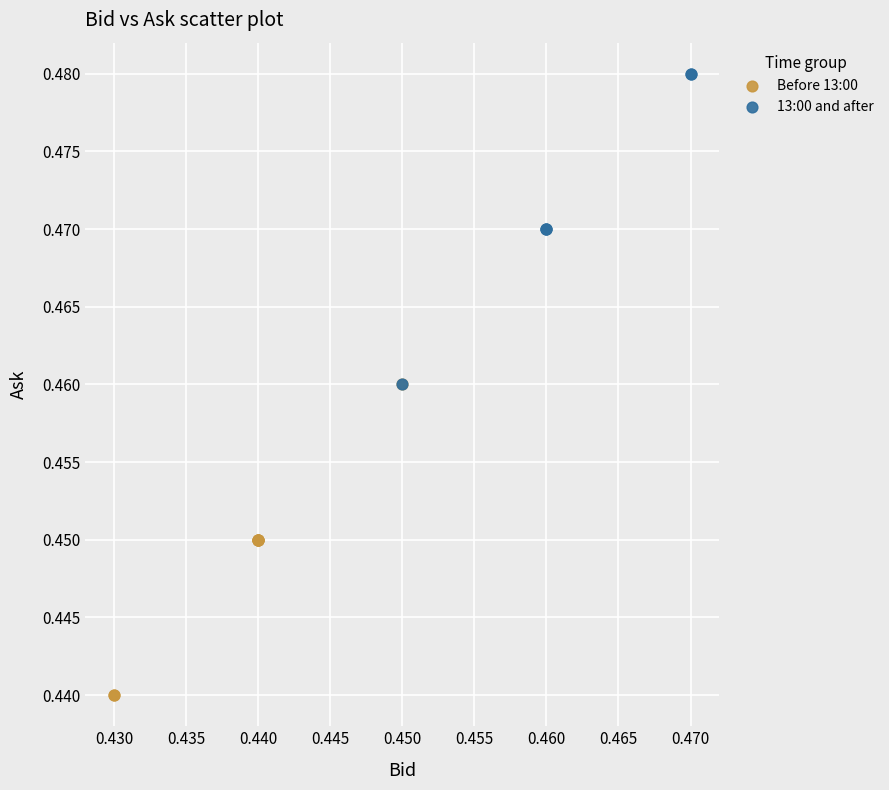

What are all the series names shown in the legend?

Before 13:00, 13:00 and after